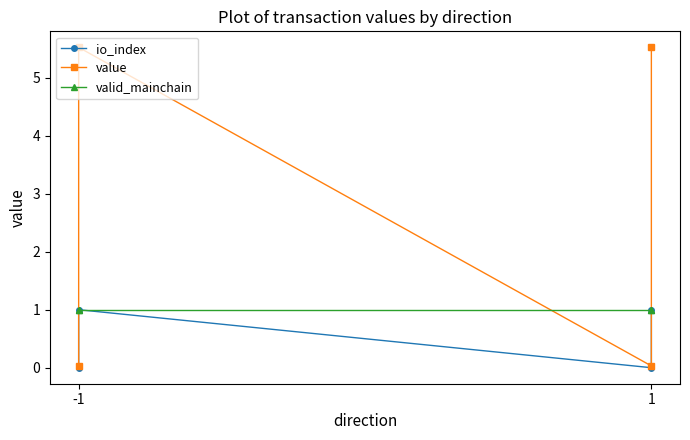

At which category does the chart reach its minimum across all series?

-1